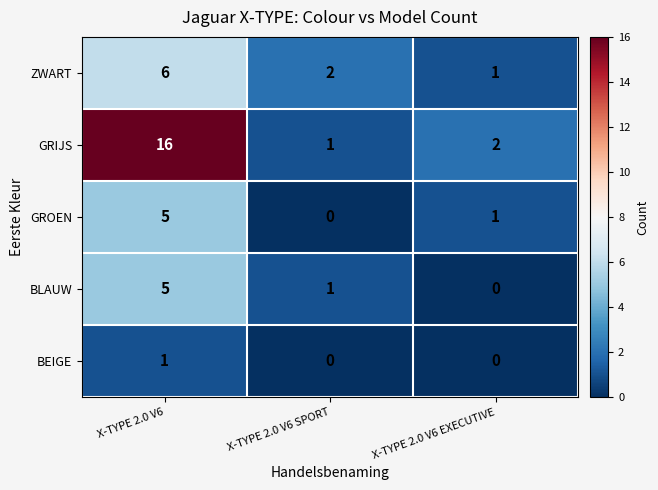

Reading left to right, extract all data points from this chart.

ZWART: X-TYPE 2.0 V6=6	X-TYPE 2.0 V6 SPORT=2	X-TYPE 2.0 V6 EXECUTIVE=1
GRIJS: X-TYPE 2.0 V6=16	X-TYPE 2.0 V6 SPORT=1	X-TYPE 2.0 V6 EXECUTIVE=2
GROEN: X-TYPE 2.0 V6=5	X-TYPE 2.0 V6 SPORT=0	X-TYPE 2.0 V6 EXECUTIVE=1
BLAUW: X-TYPE 2.0 V6=5	X-TYPE 2.0 V6 SPORT=1	X-TYPE 2.0 V6 EXECUTIVE=0
BEIGE: X-TYPE 2.0 V6=1	X-TYPE 2.0 V6 SPORT=0	X-TYPE 2.0 V6 EXECUTIVE=0